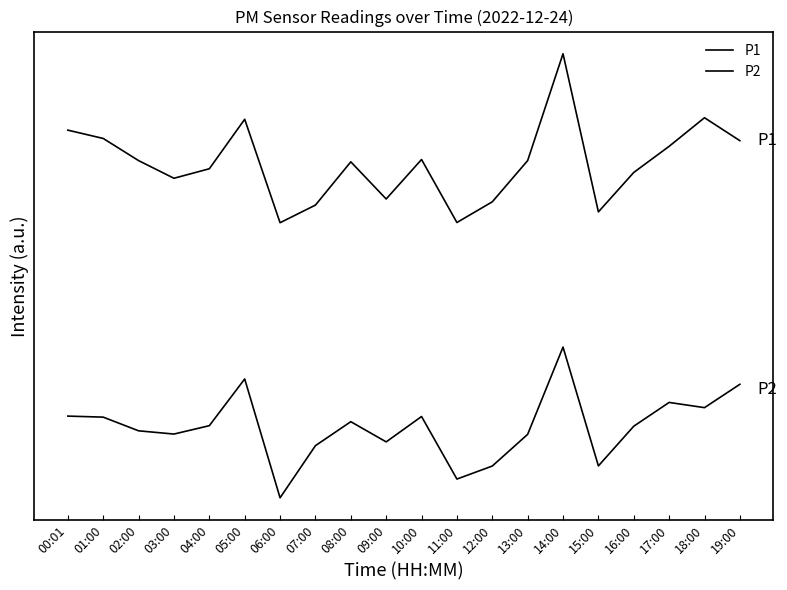

True or false: P2 and P1 cross at least once.

False